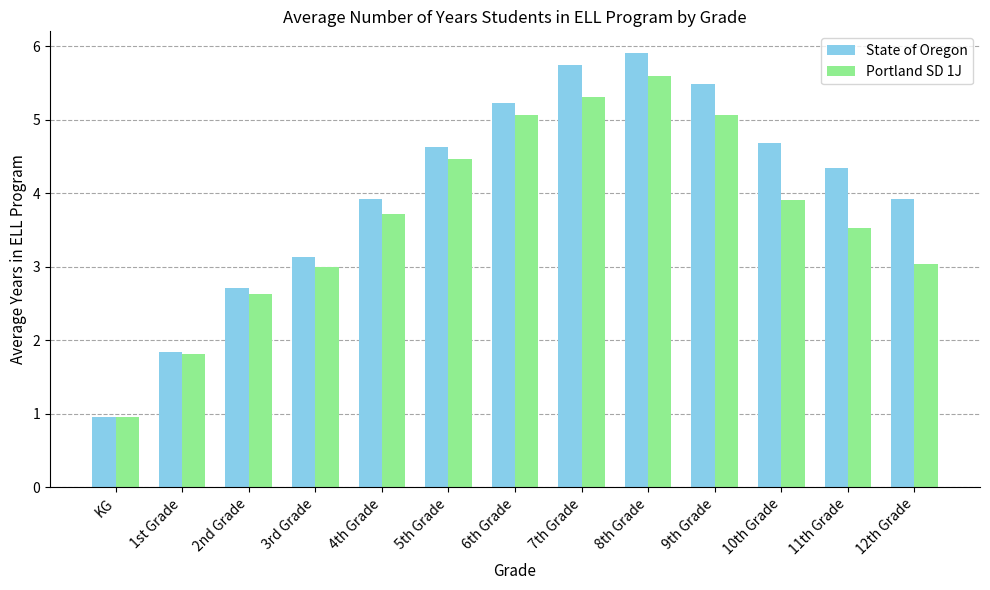

Is it true that Portland SD 1J equals 1.6 at 6th Grade?

False